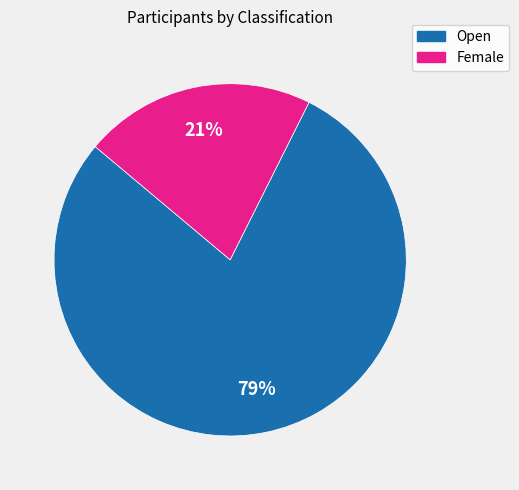

To the nearest percent, what is the average slice percentage?

50%